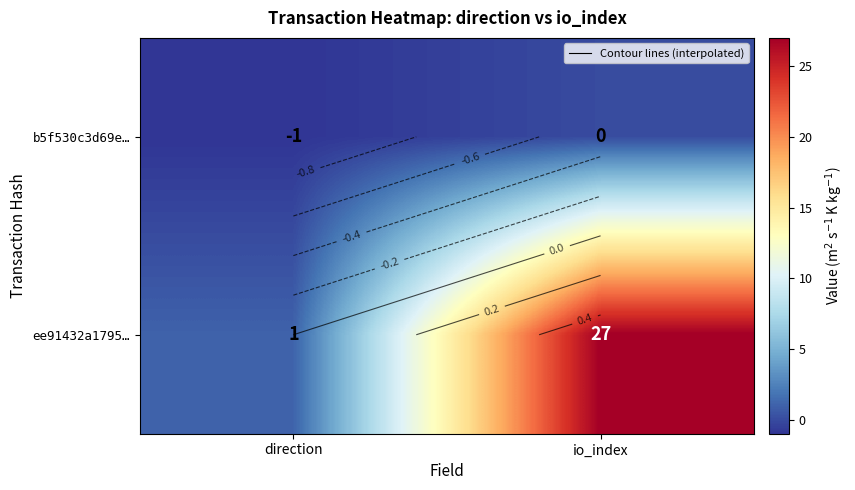

What is the smallest value displayed?

-1